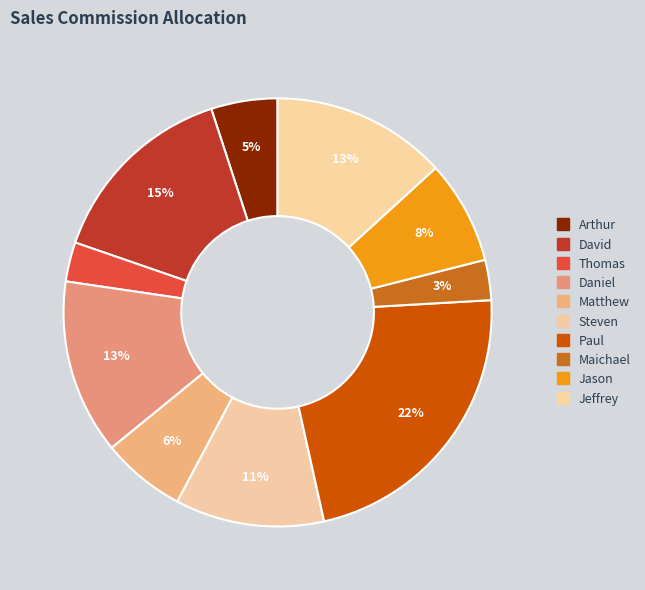

How many segments does this pie chart have?

10